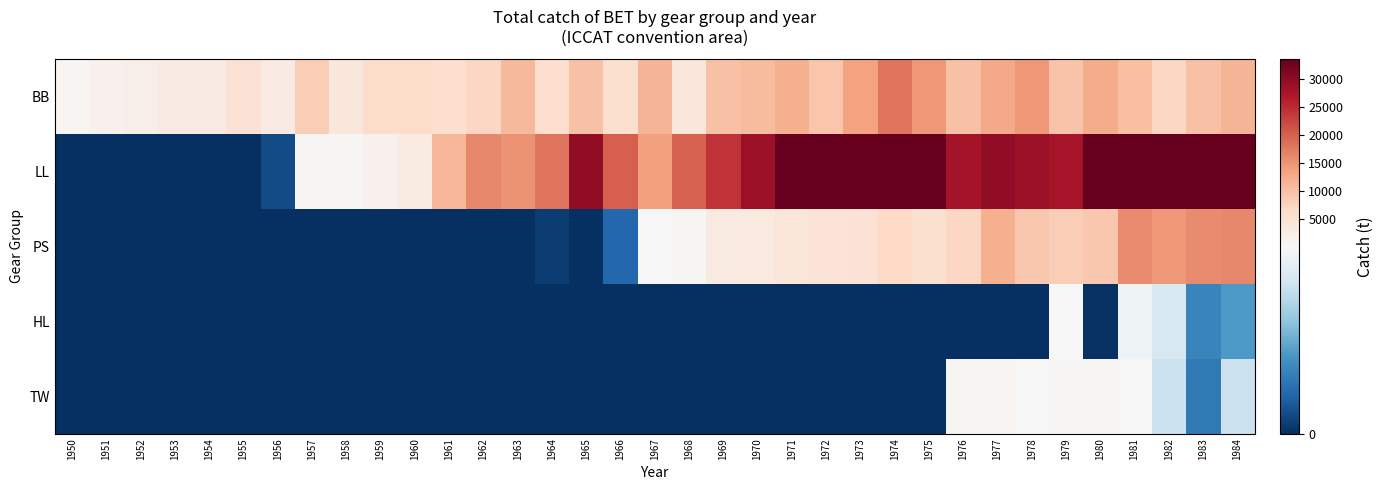

What is the maximum value shown in the chart?

51805